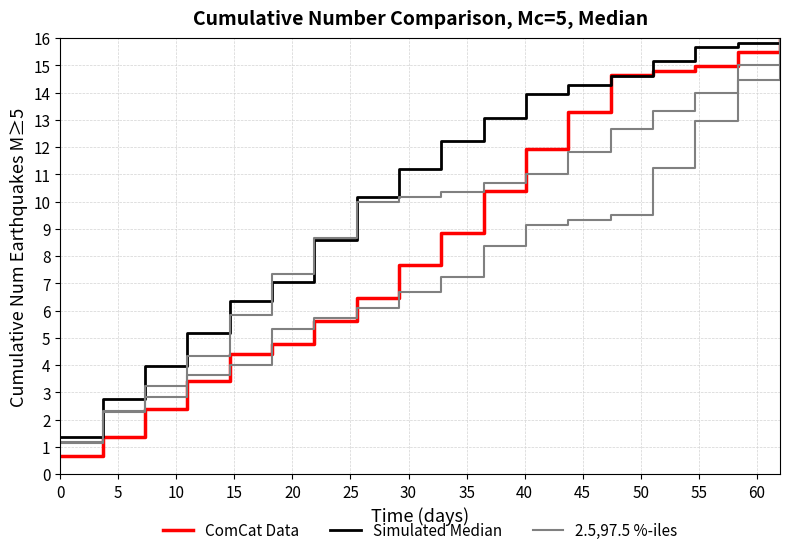

Which series has the largest range (max minus min)?

ComCat Data